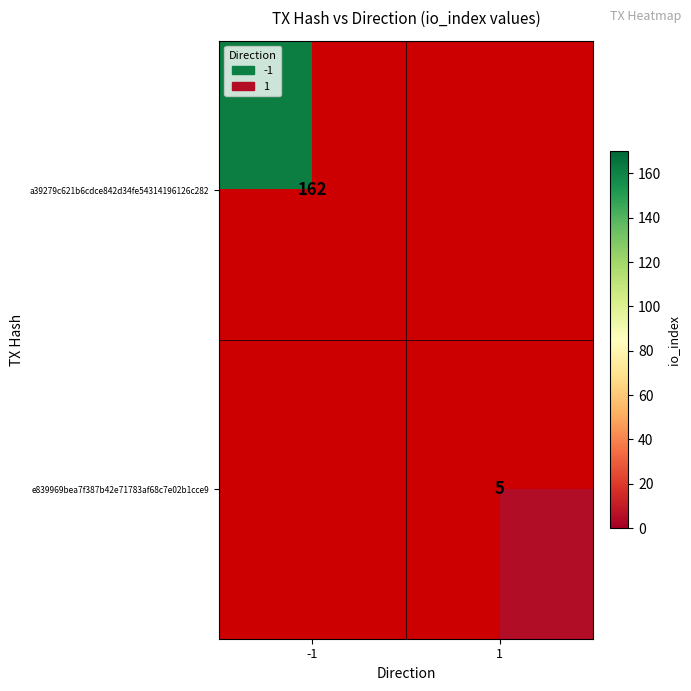

The value of e839969bea7f387b42e71783af68c7e02b1cce9 at 1 is 2.7. True or false?

False